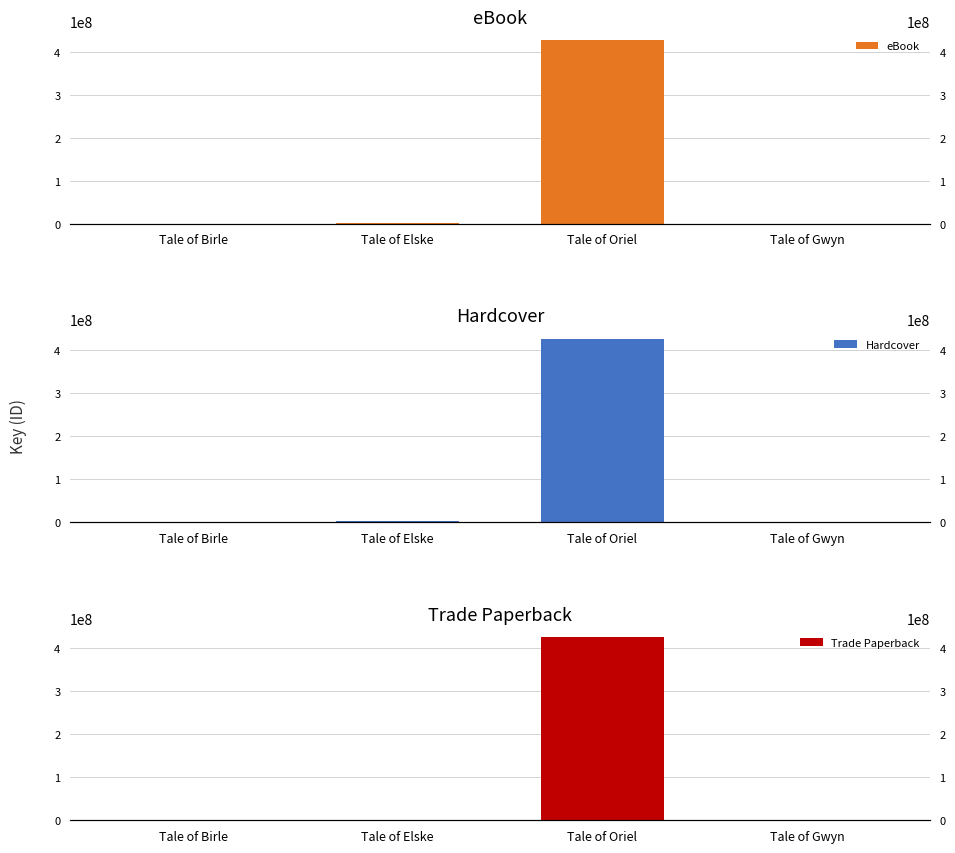

Reading left to right, extract all data points from this chart.

eBook: Tale of Birle=332205	Tale of Elske=1329545	Tale of Oriel=425612291	Tale of Gwyn=331221
Hardcover: Tale of Birle=332205	Tale of Elske=1329545	Tale of Oriel=425612291	Tale of Gwyn=331221
Trade Paperback: Tale of Birle=332205	Tale of Elske=1329545	Tale of Oriel=425612291	Tale of Gwyn=331221